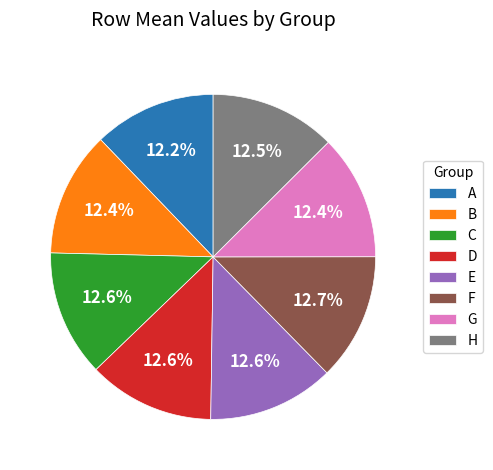

Is the sum of B and D greater than half?

No